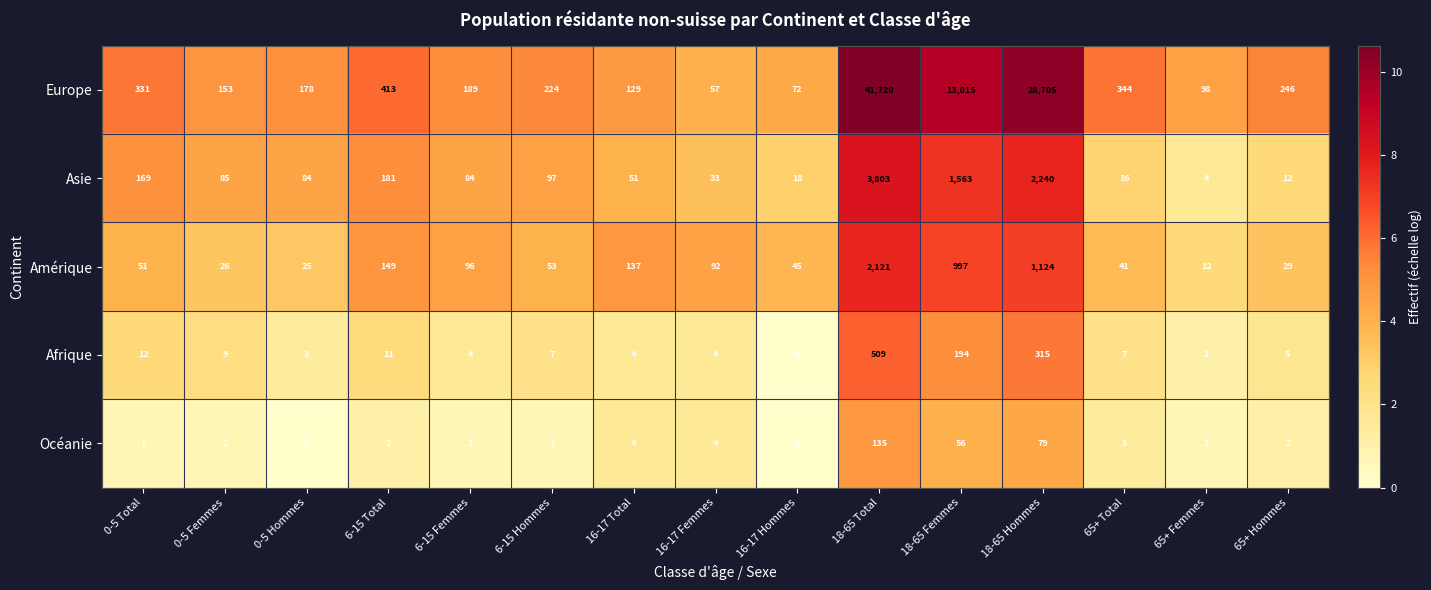

Where does the Amérique series first go above 53?

6-15 Total